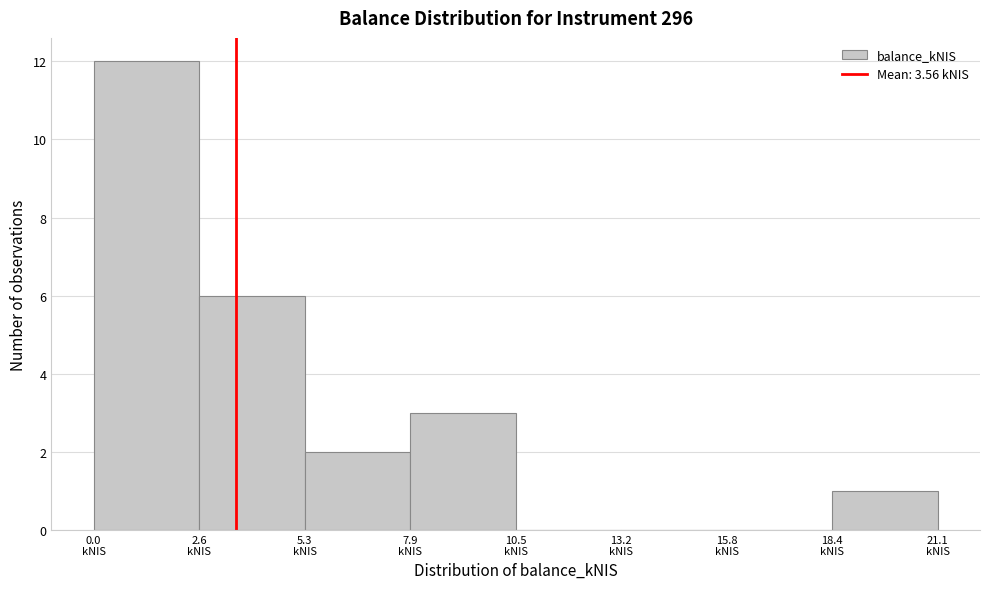

Which range on the x-axis has the tallest bar?

0.0 to 2.5